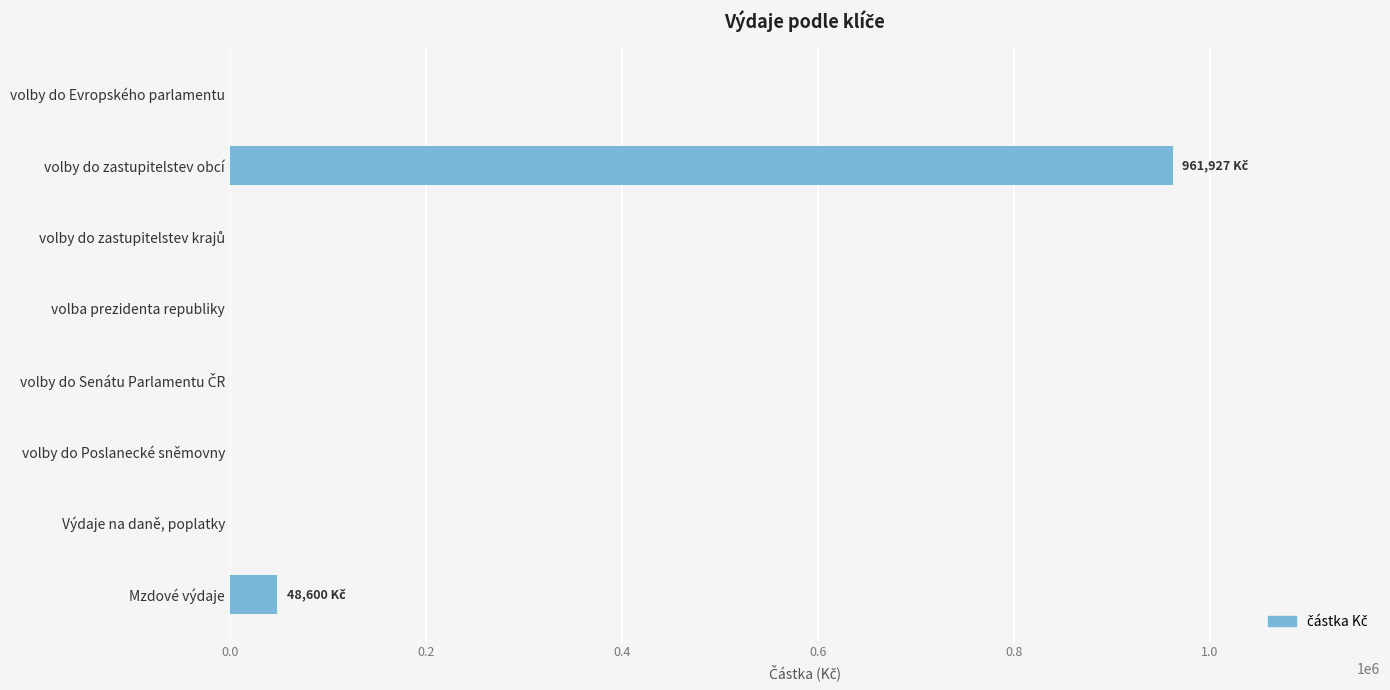

What is the change in value from volby do Poslanecké sněmovny to volby do zastupitelstev obcí?

+961927.1